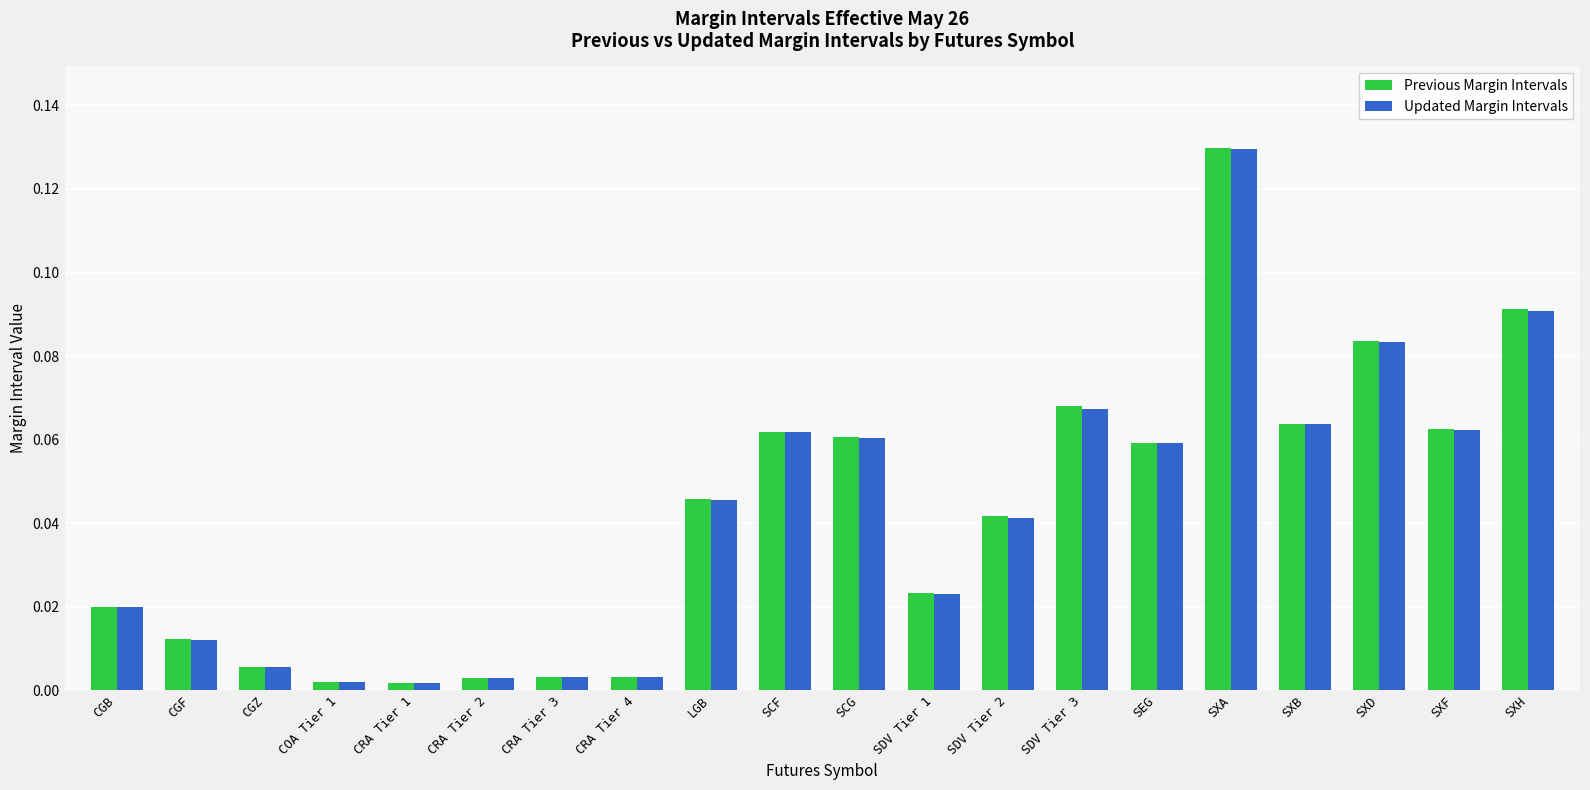

Which series has the widest spread of values?

Previous Margin Intervals